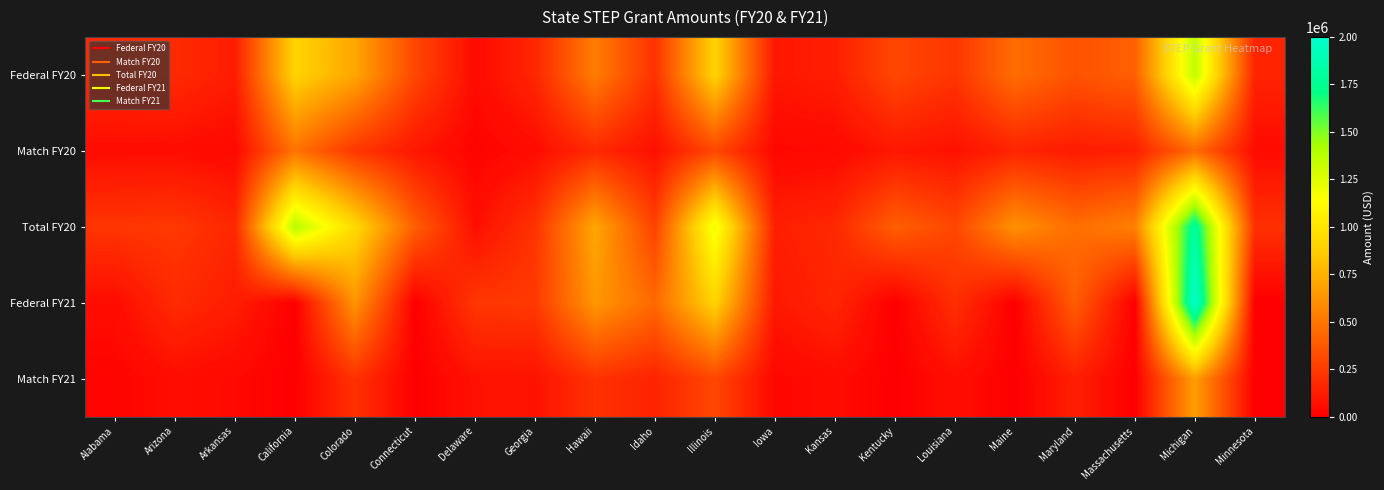

What is the greatest value displayed?

2000000